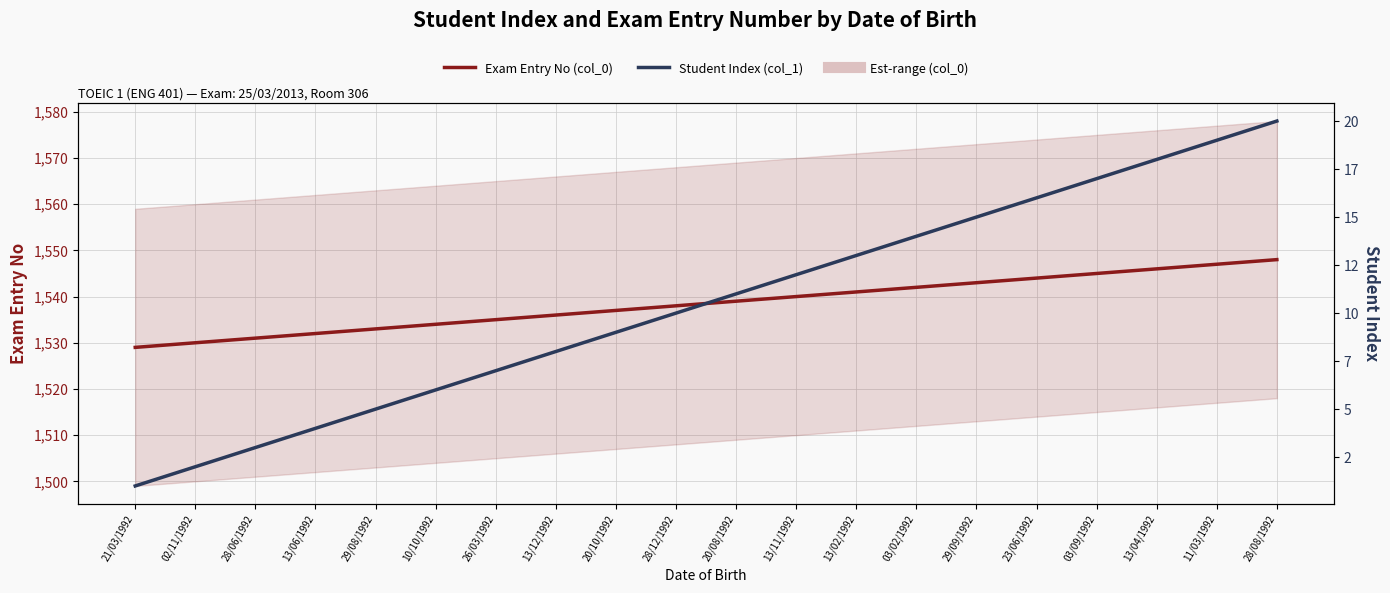

At which label does Exam Entry No (col_0) reach its minimum?

21/03/1992